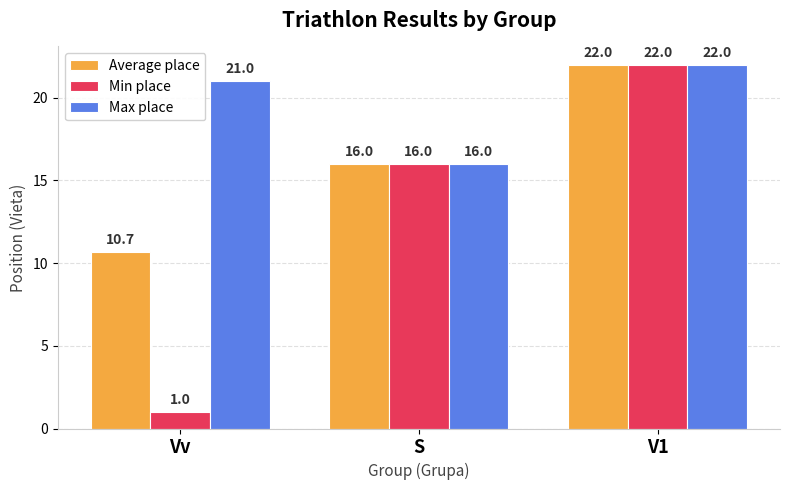

Reading right to left, extract all data points from this chart.

Average place: 22.0	16.0	10.7
Min place: 22.0	16.0	1.0
Max place: 22.0	16.0	21.0